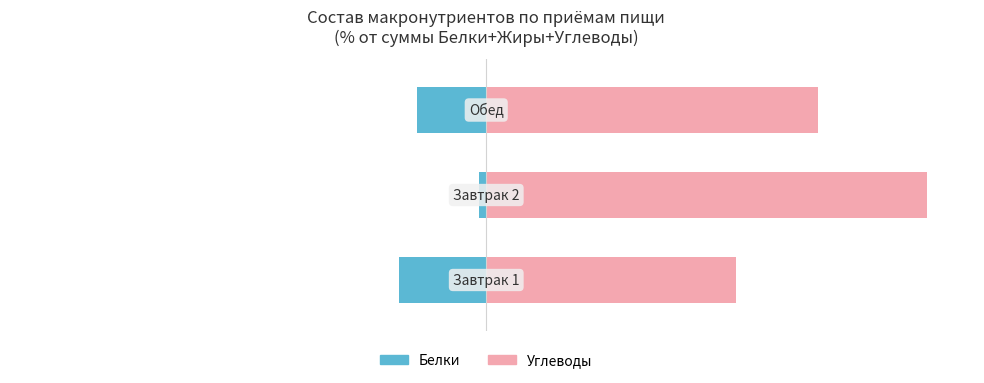

Reading left to right, transcribe all the data shown in this chart.

Белки: 0=-19.2	1=-1.5	2=-15.2
Углеводы: 0=55.0	1=97.2	2=73.2